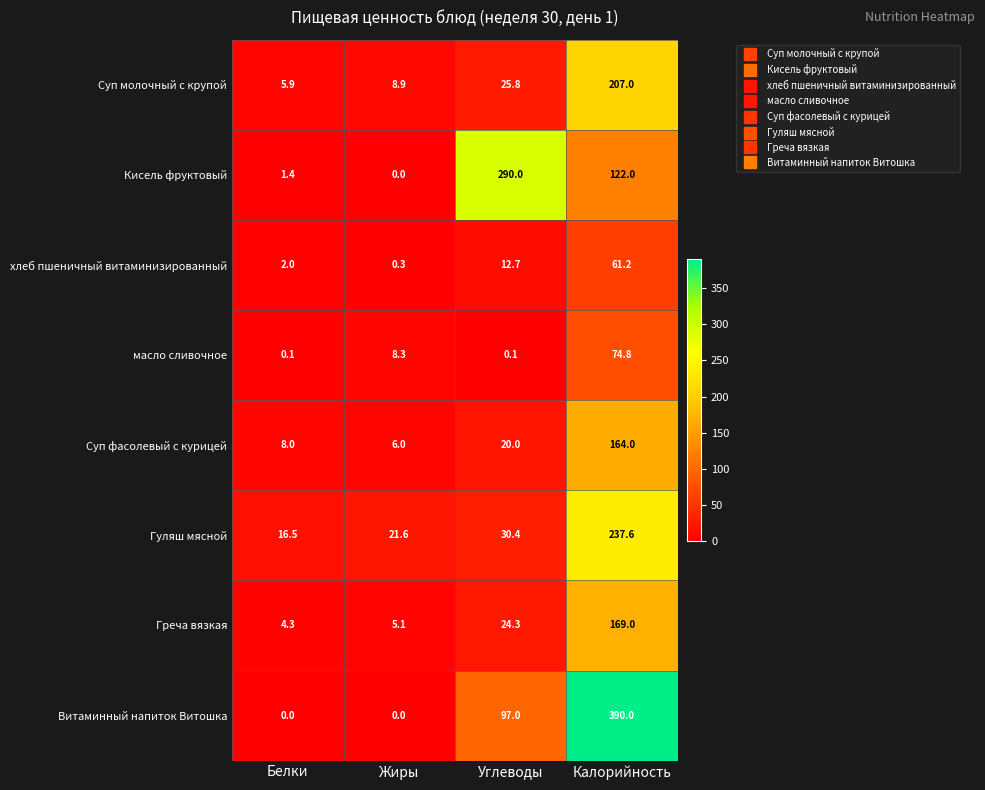

Is the value of Витаминный напиток Витошка at Белки greater than the value of Греча вязкая at Жиры?

No